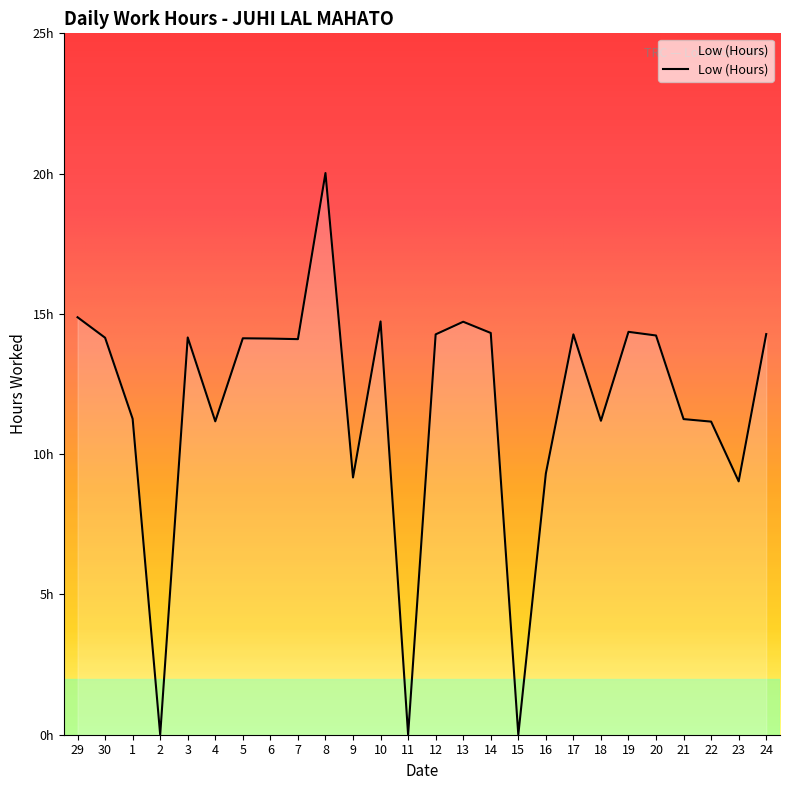

What is the maximum value shown in the chart?

20.0